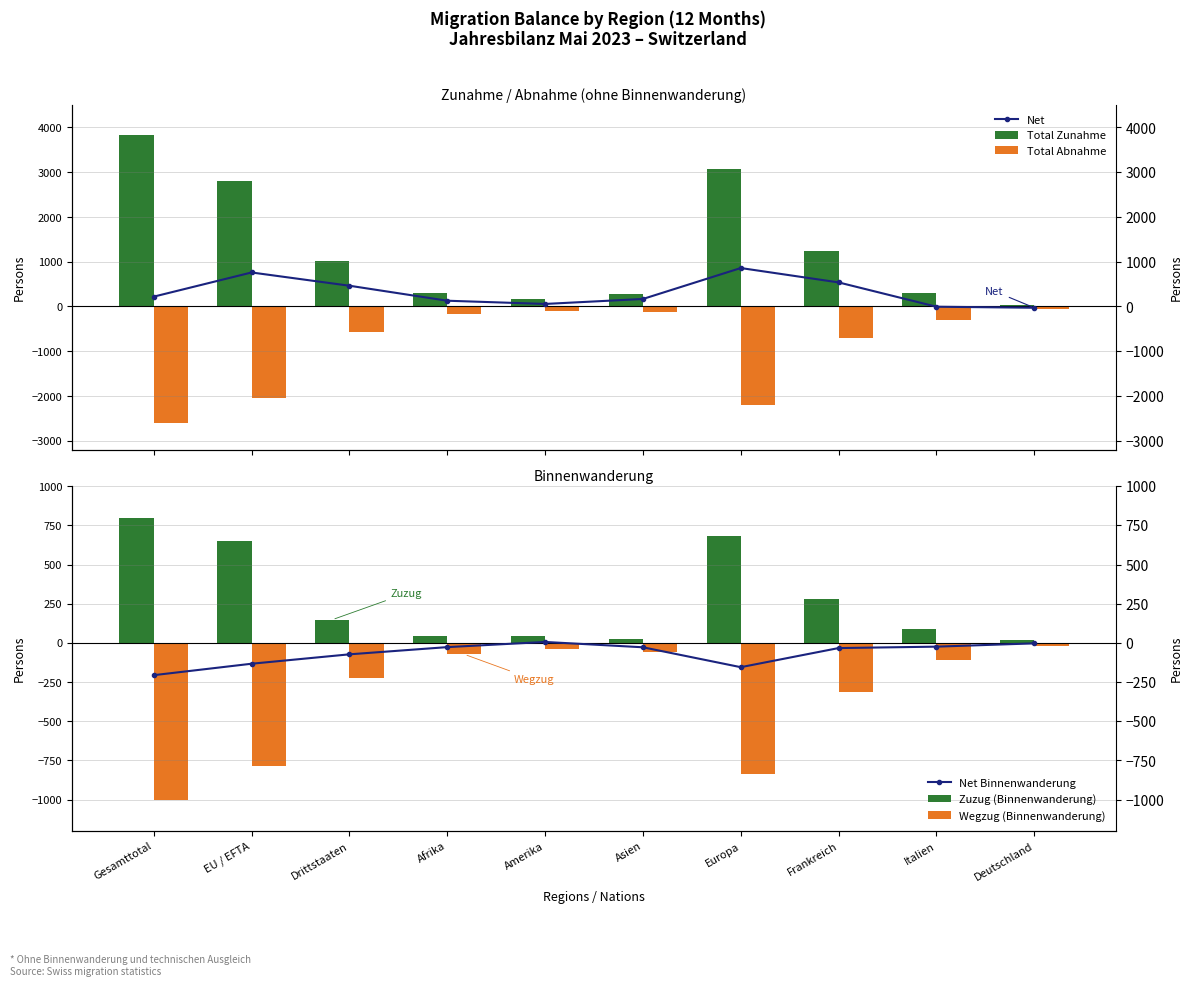

Where does the Net series first go above 220?

EU / EFTA